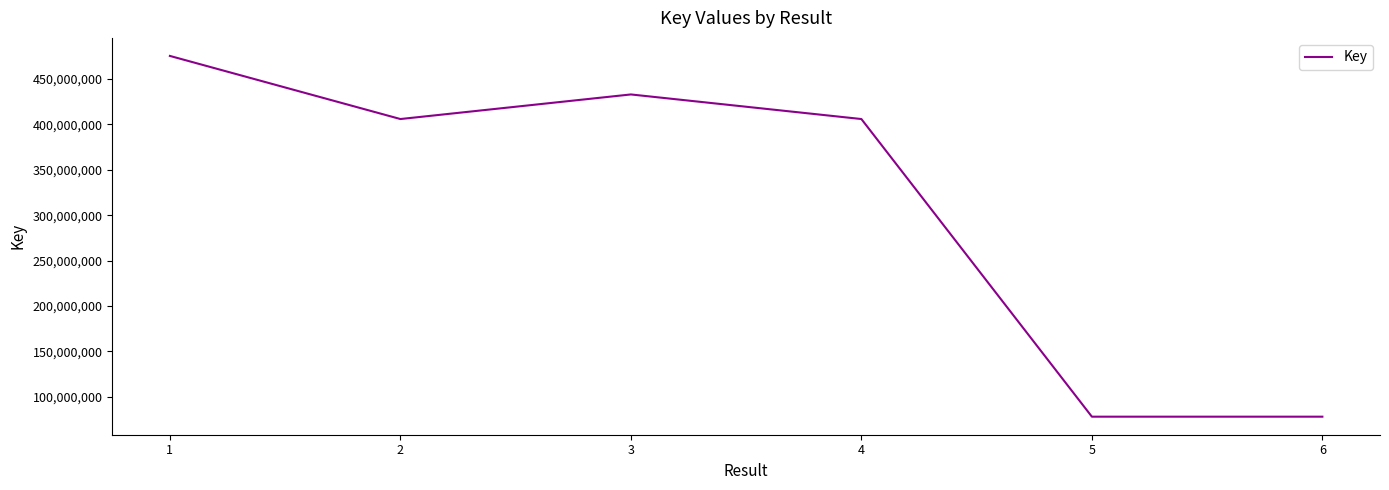

What is the average value?

312698053